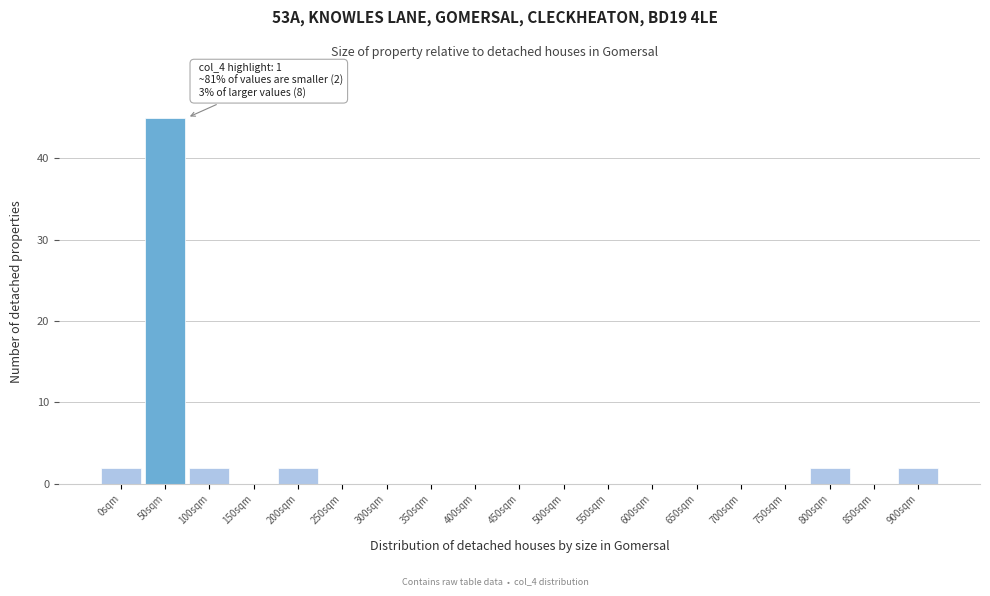

Reading right to left, list all the values displayed in this chart.

900sqm=2	850sqm=0	800sqm=2	750sqm=0	700sqm=0	650sqm=0	600sqm=0	550sqm=0	500sqm=0	450sqm=0	400sqm=0	350sqm=0	300sqm=0	250sqm=0	200sqm=2	150sqm=0	100sqm=2	50sqm=45	0sqm=2